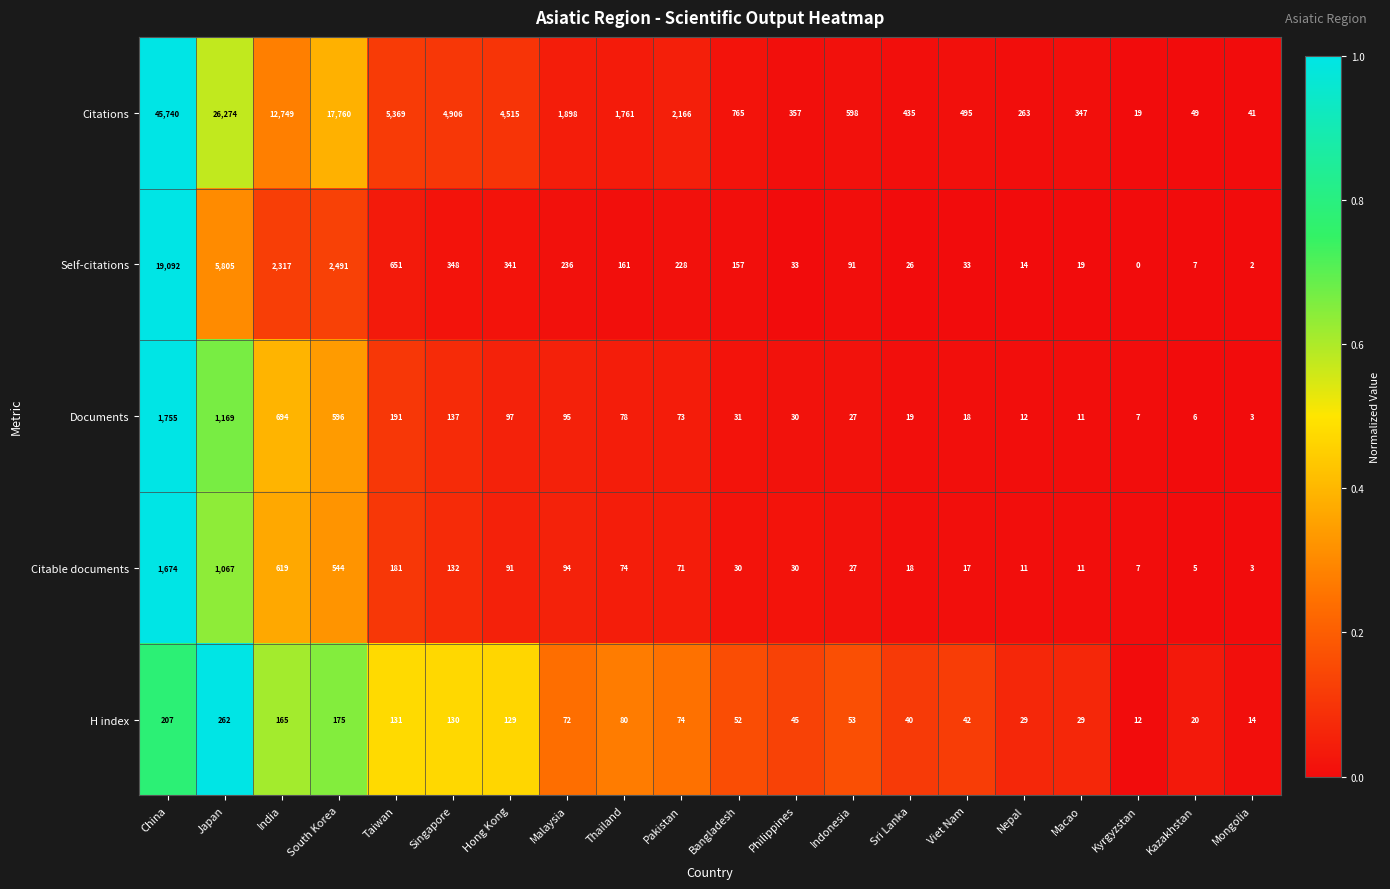

What is the difference between the maximum and second lowest values in the H index series?

248